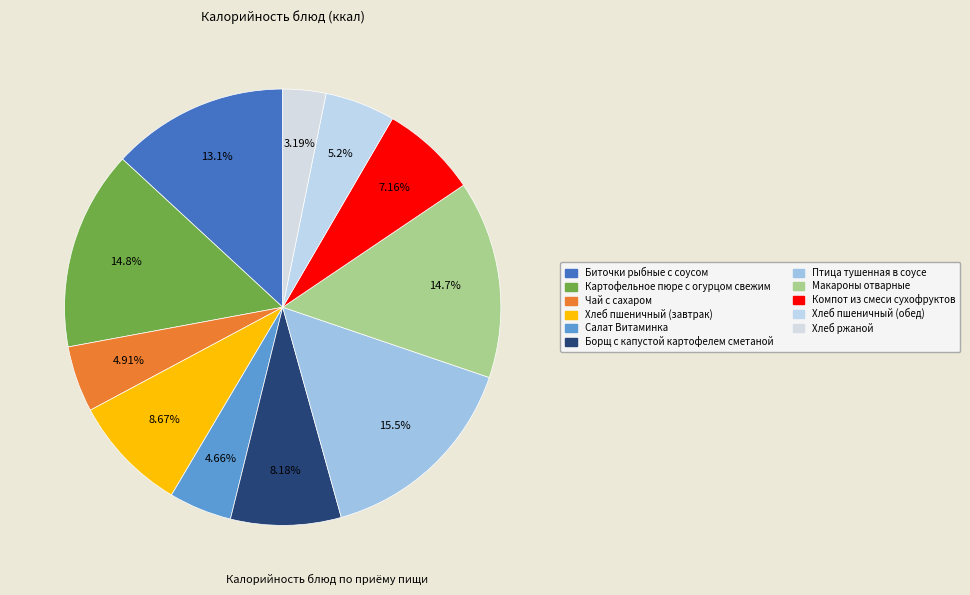

How many slices are in this pie chart?

11